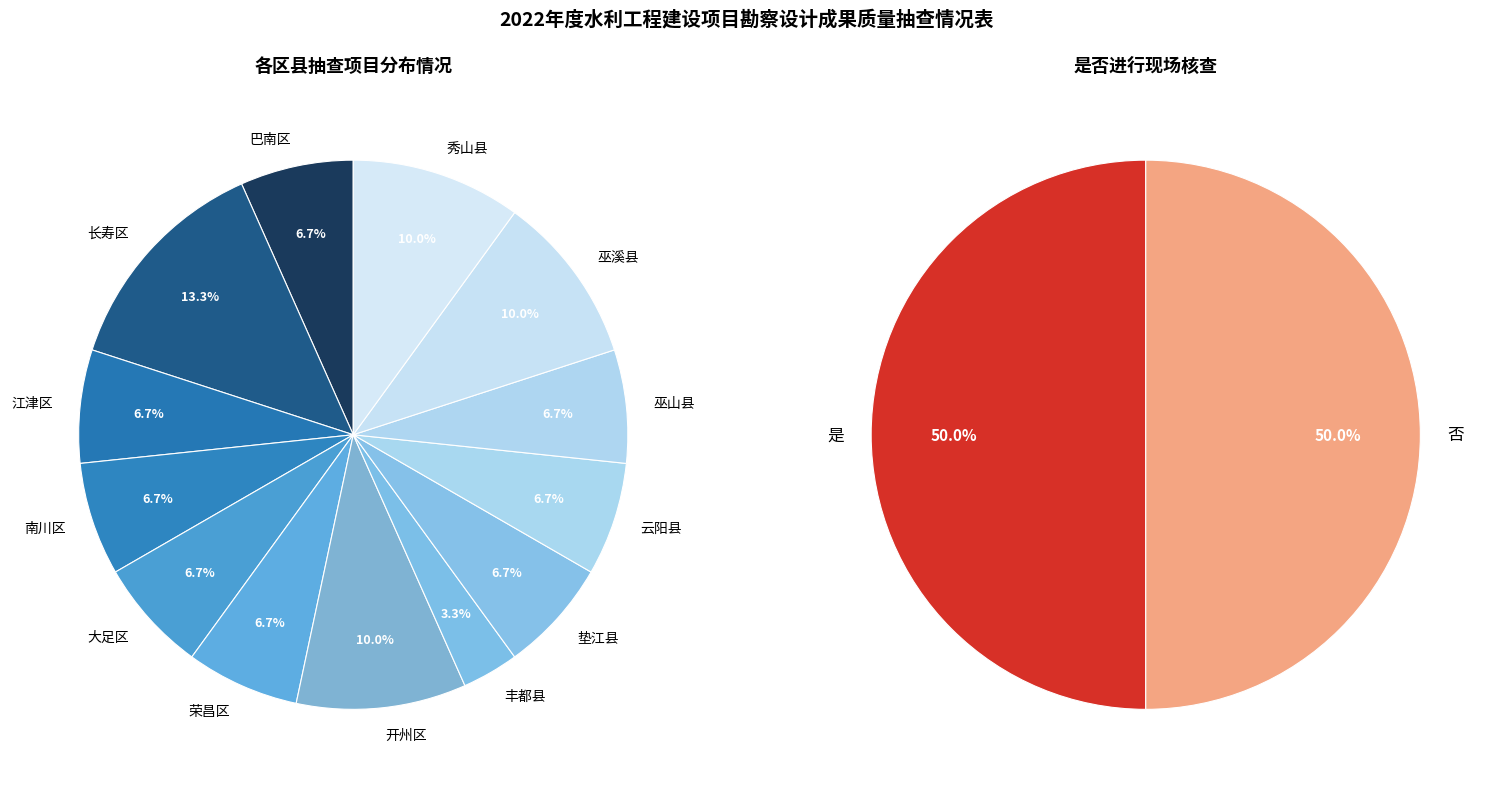

Rank the categories by value from lowest to highest.

丰都县, 巴南区, 江津区, 南川区, 大足区, 荣昌区, 垫江县, 云阳县, 巫山县, 开州区, 巫溪县, 秀山县, 长寿区